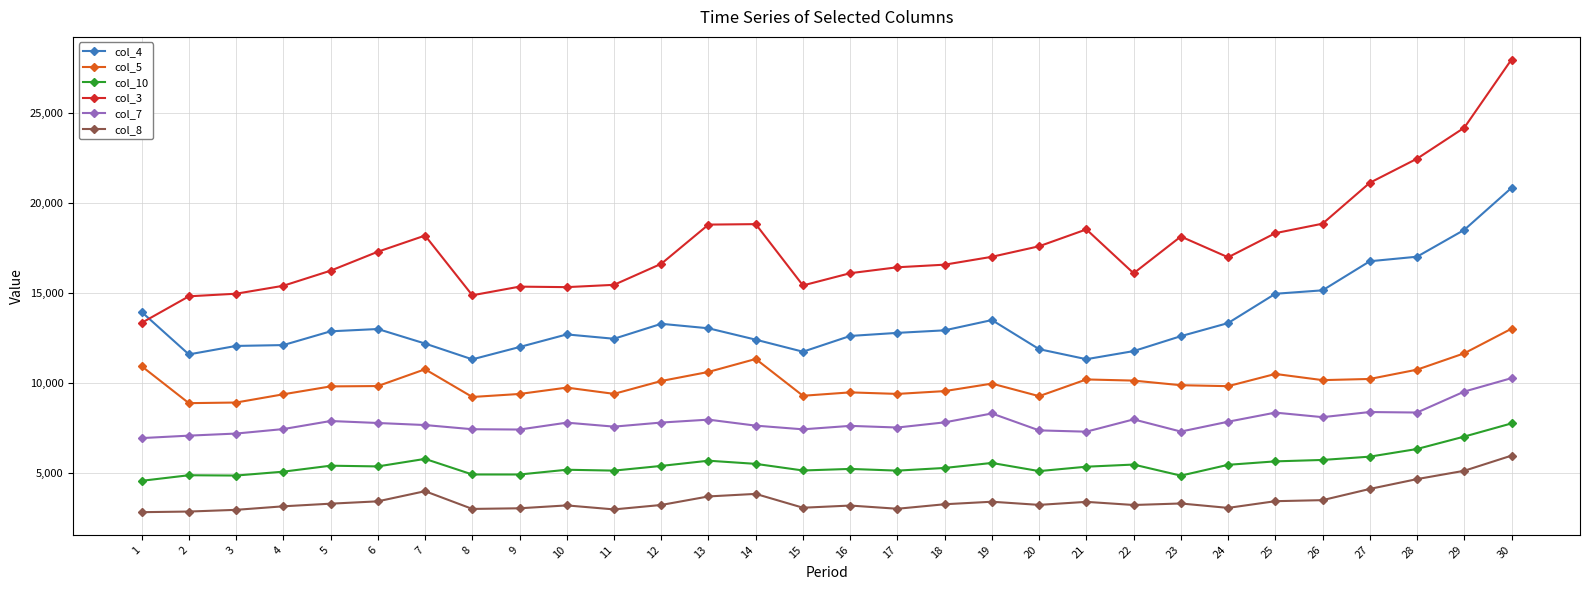

What is the value of the col_7 point at the 27th from the left?

8379